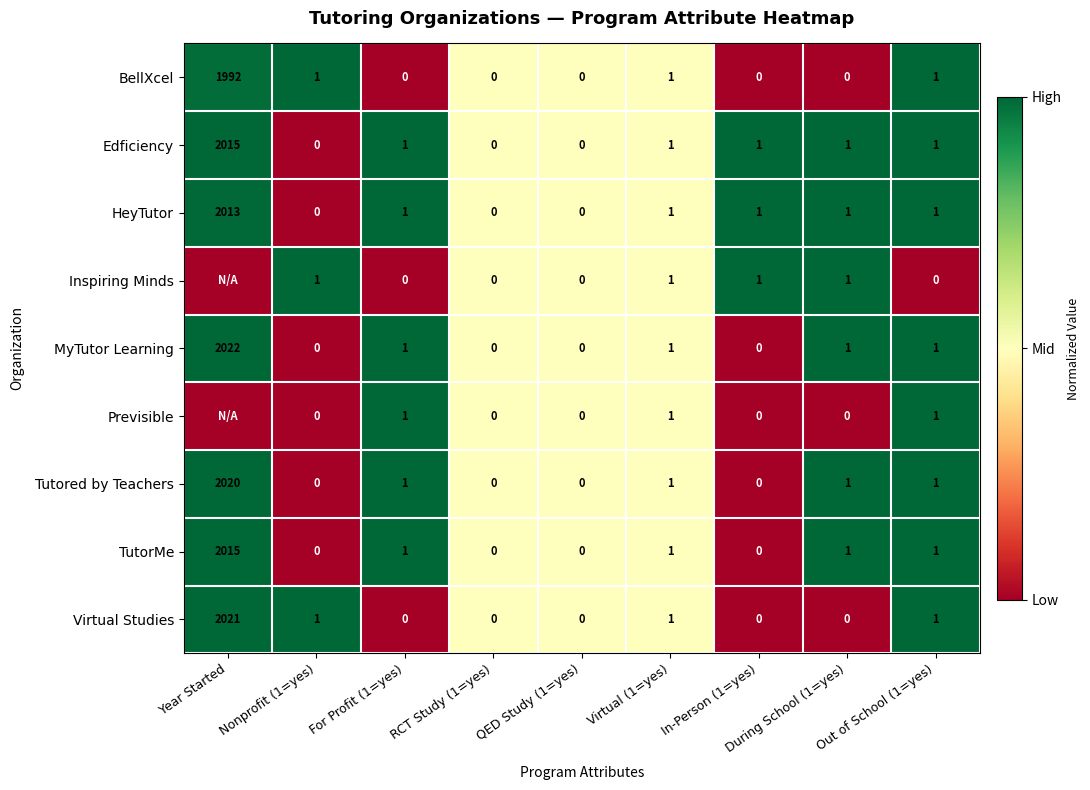

The TutorMe series shows 1 at Out of School (1=yes). True or false?

True